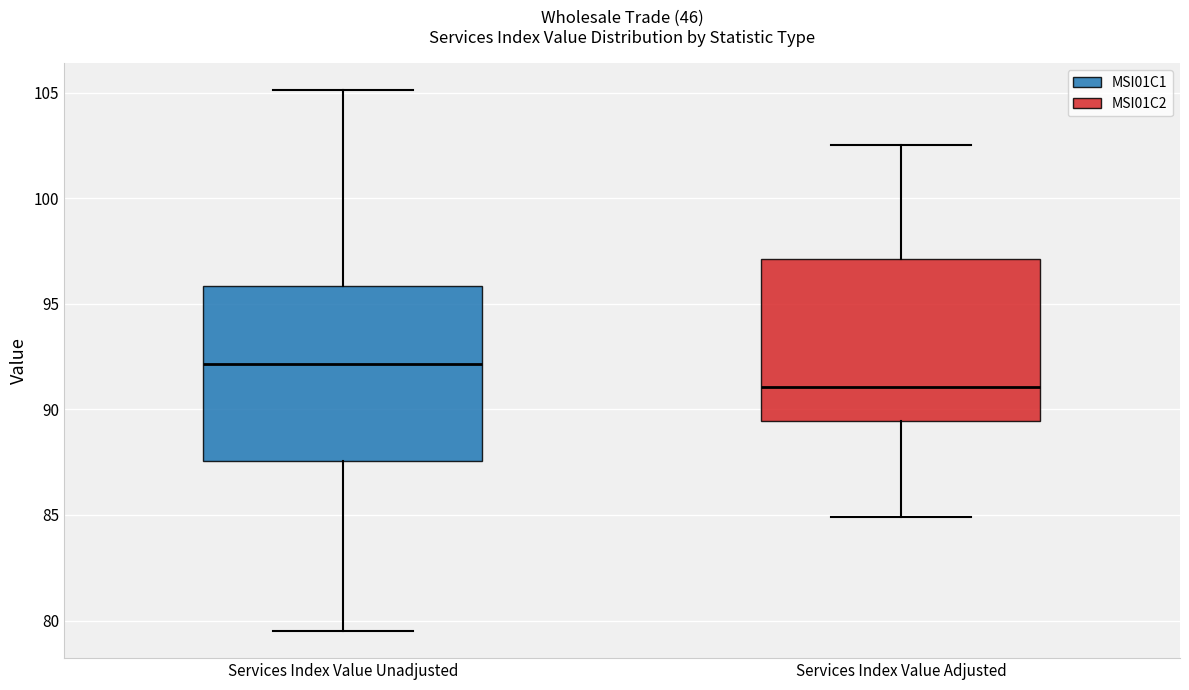

Reading left to right, read every box against the y-axis: the position of its median line, the range the box covers, and the ends of its whiskers. The values are not printed on the chart, so give them approximately, as read against the axis.

Services Index Value Unadjusted: median 92.0, box 87.5 to 96.0, whiskers 79.5 to 105.0
Services Index Value Adjusted: median 91.0, box 89.5 to 97.0, whiskers 85.0 to 102.5